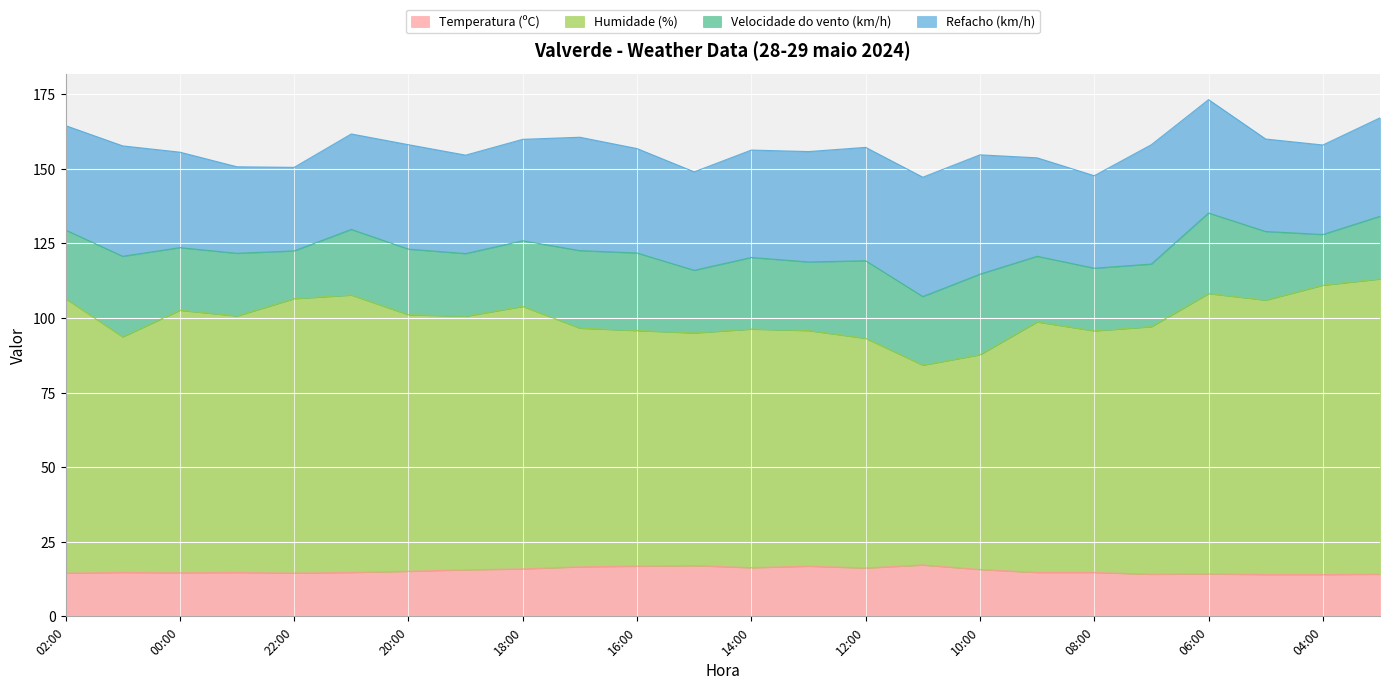

At which label does Humidade (%) first exceed 100?

02:00